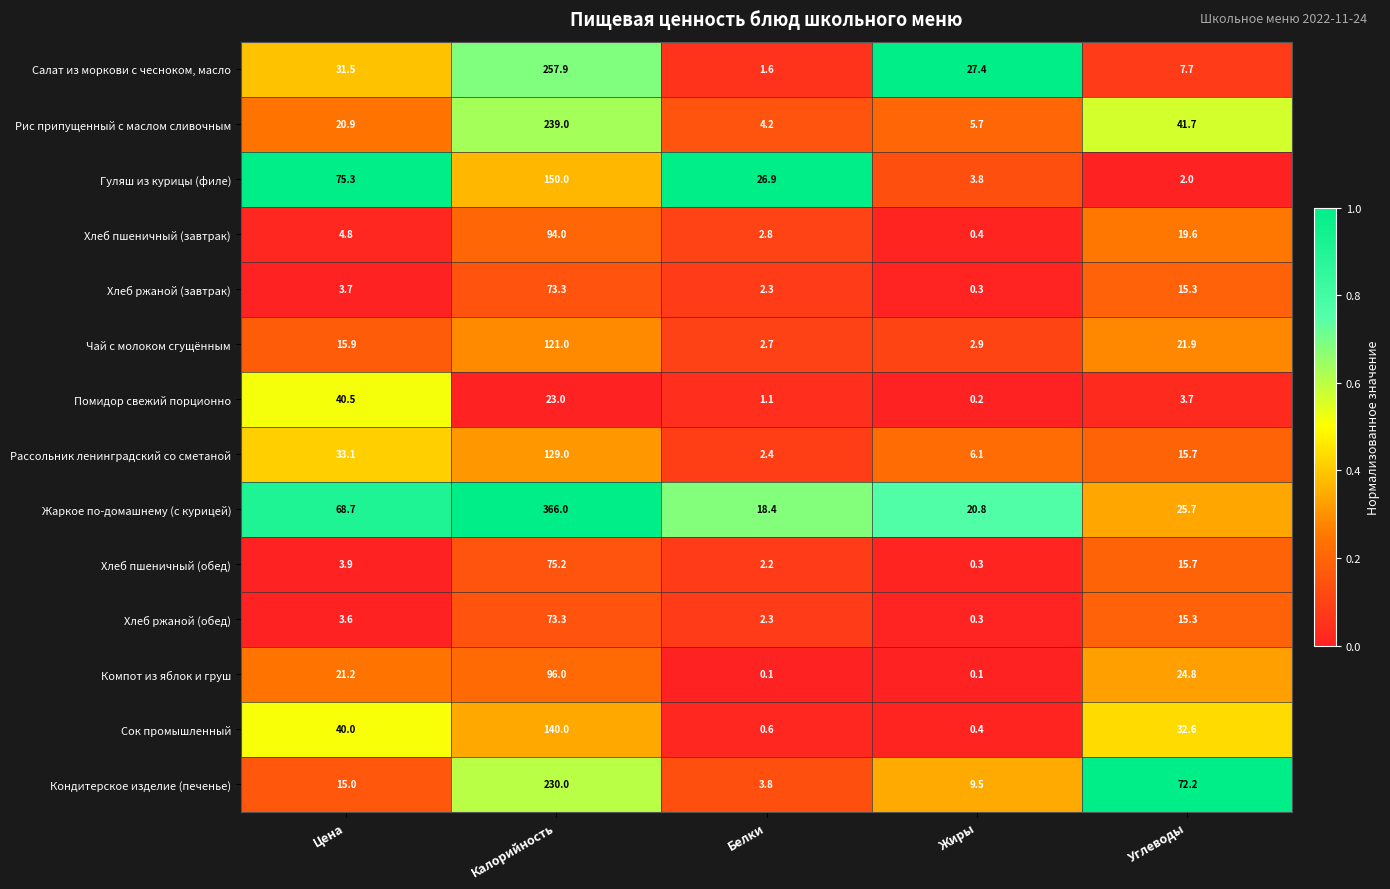

Is the value of Хлеб пшеничный (обед) at Белки greater than the value of Компот из яблок и груш at Жиры?

Yes